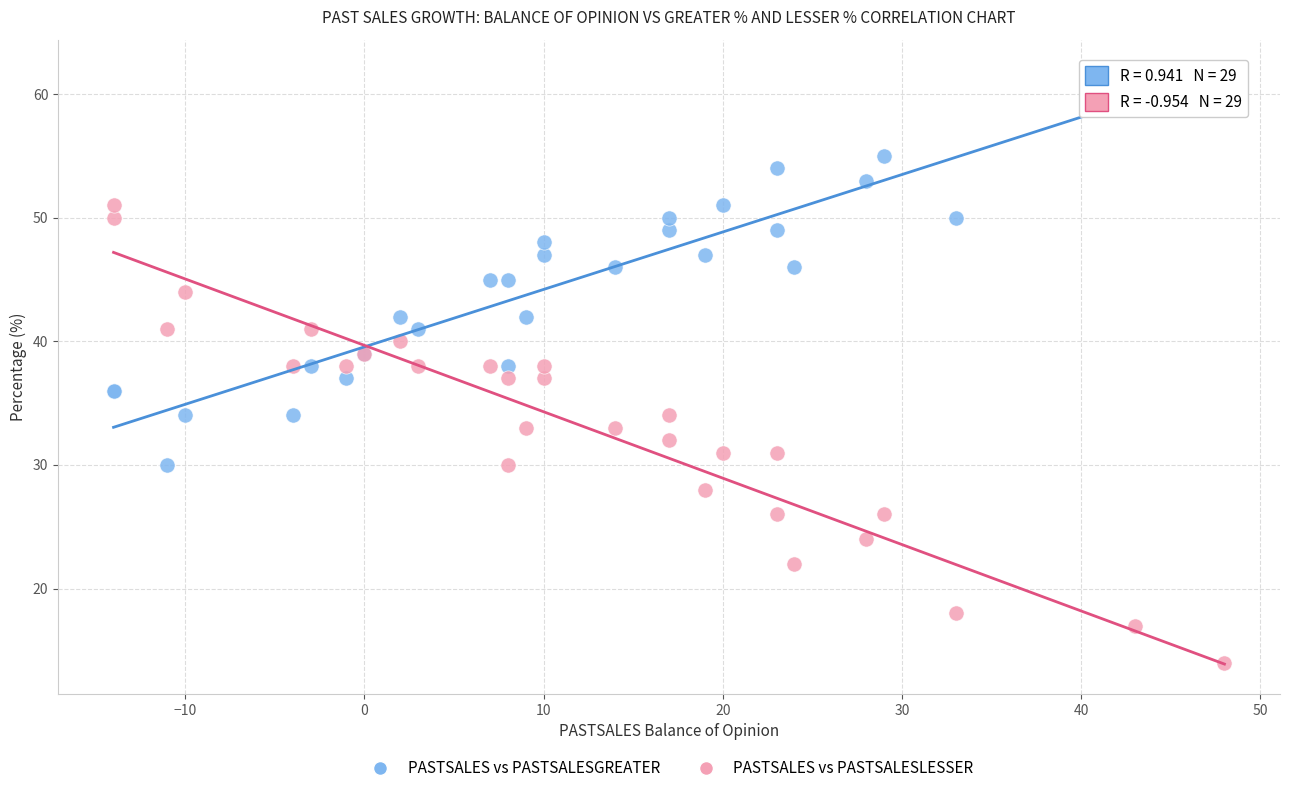

Which series has the largest Y range (max minus min)?

PASTSALES vs PASTSALESLESSER